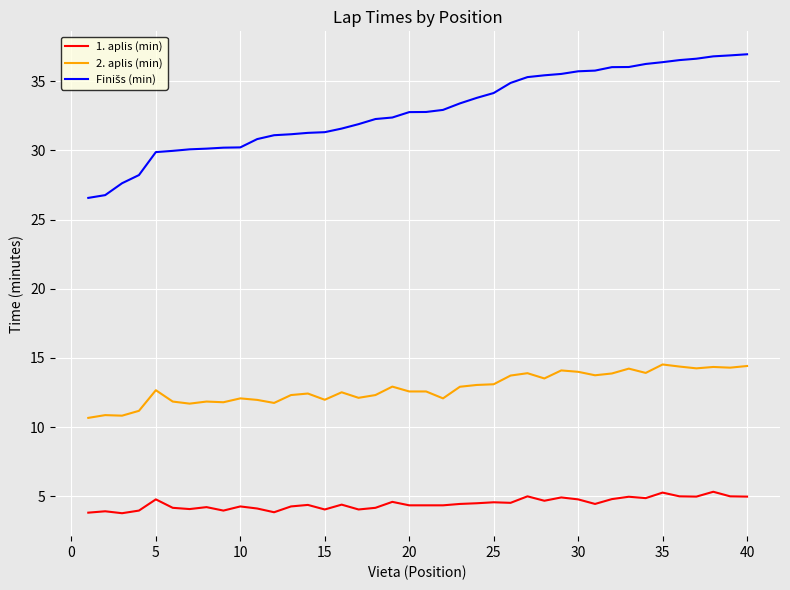

What is the highest value of the 2. aplis (min) series?

14.5